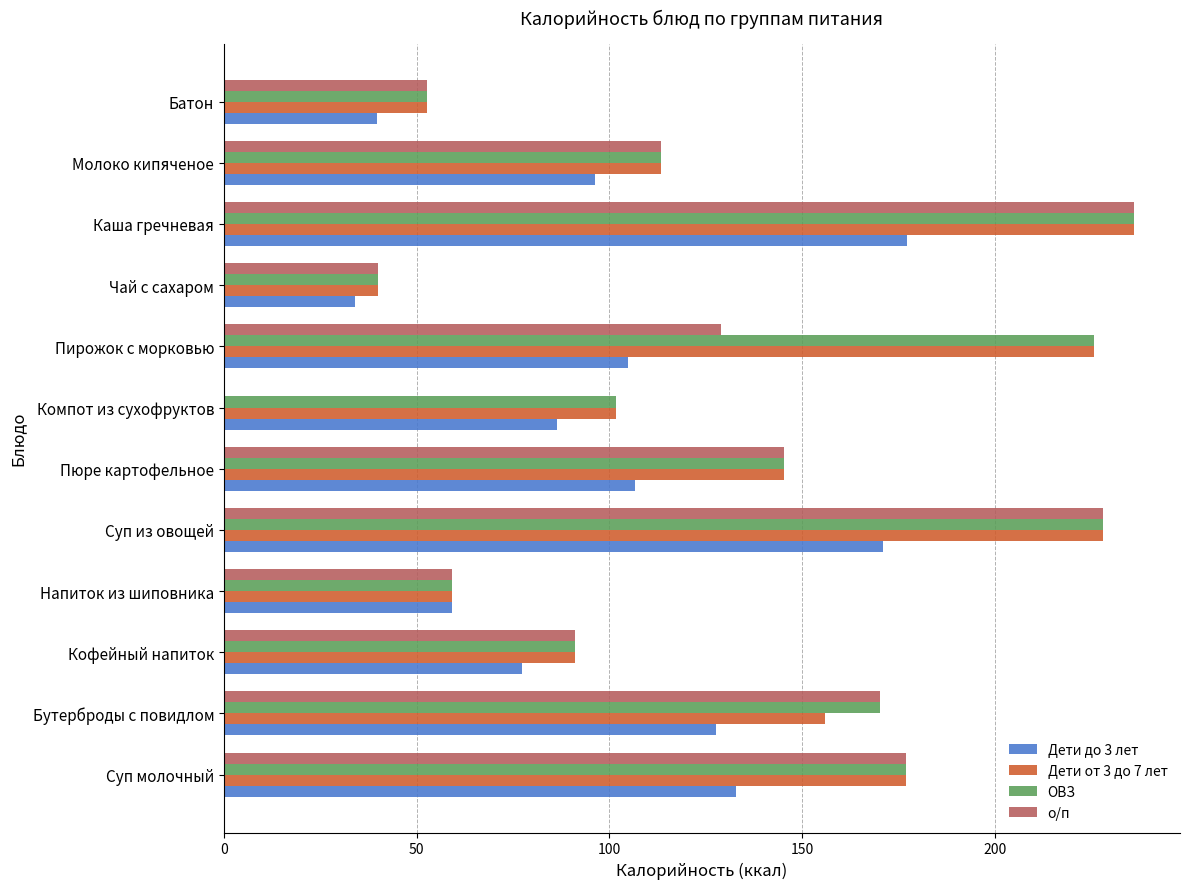

Which series has the widest spread of values?

о/п